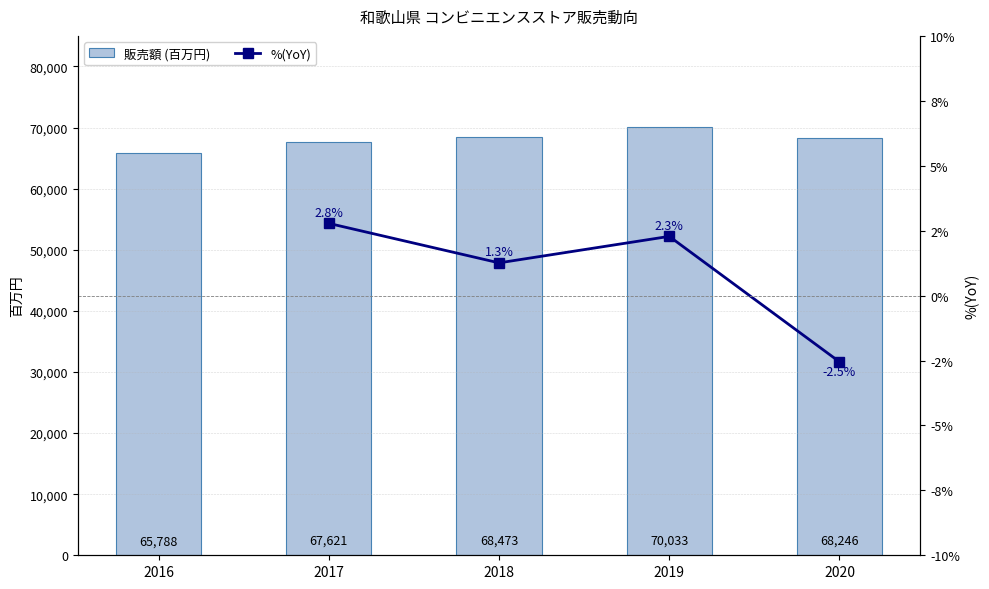

True or false: 販売額 (百万円) has a value of 70033.0 at 2019.

True